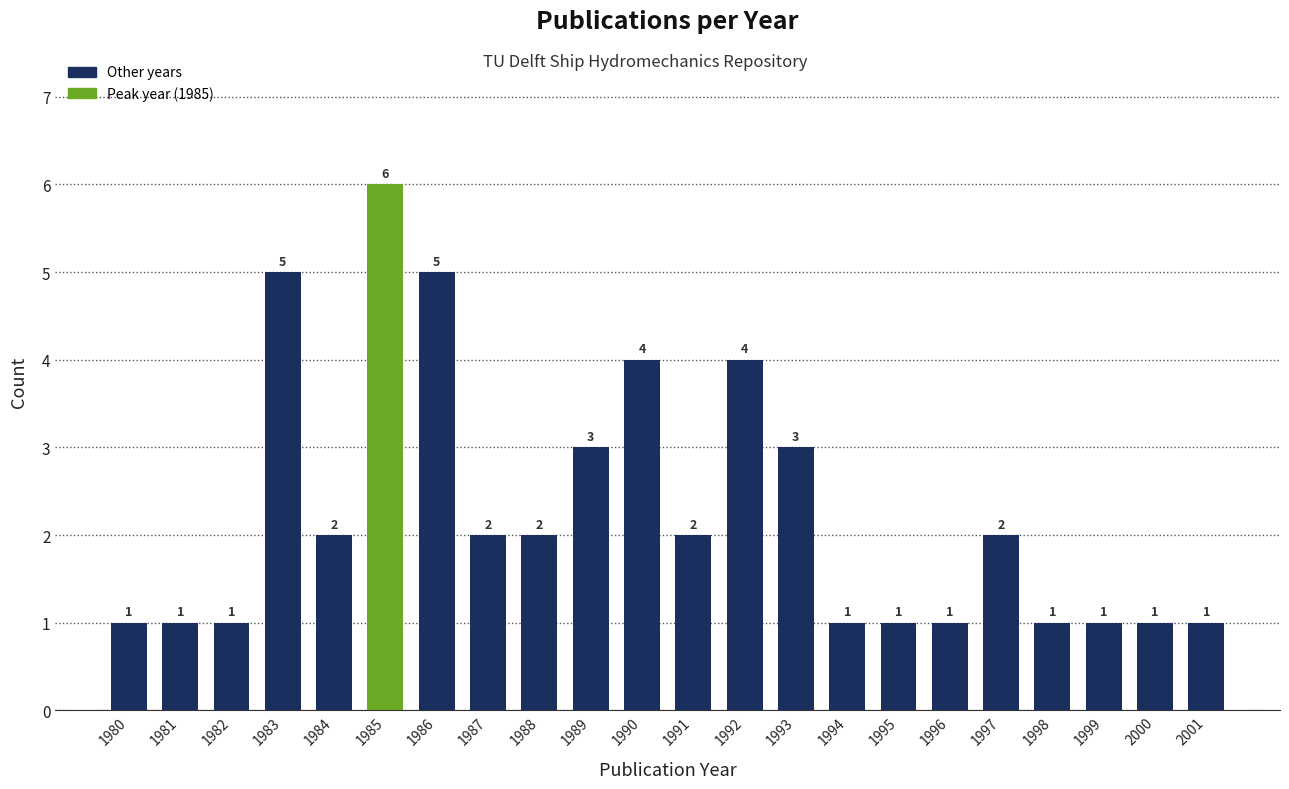

Reading left to right, extract all data points from this chart.

1	1	1	5	2	6	5	2	2	3	4	2	4	3	1	1	1	2	1	1	1	1